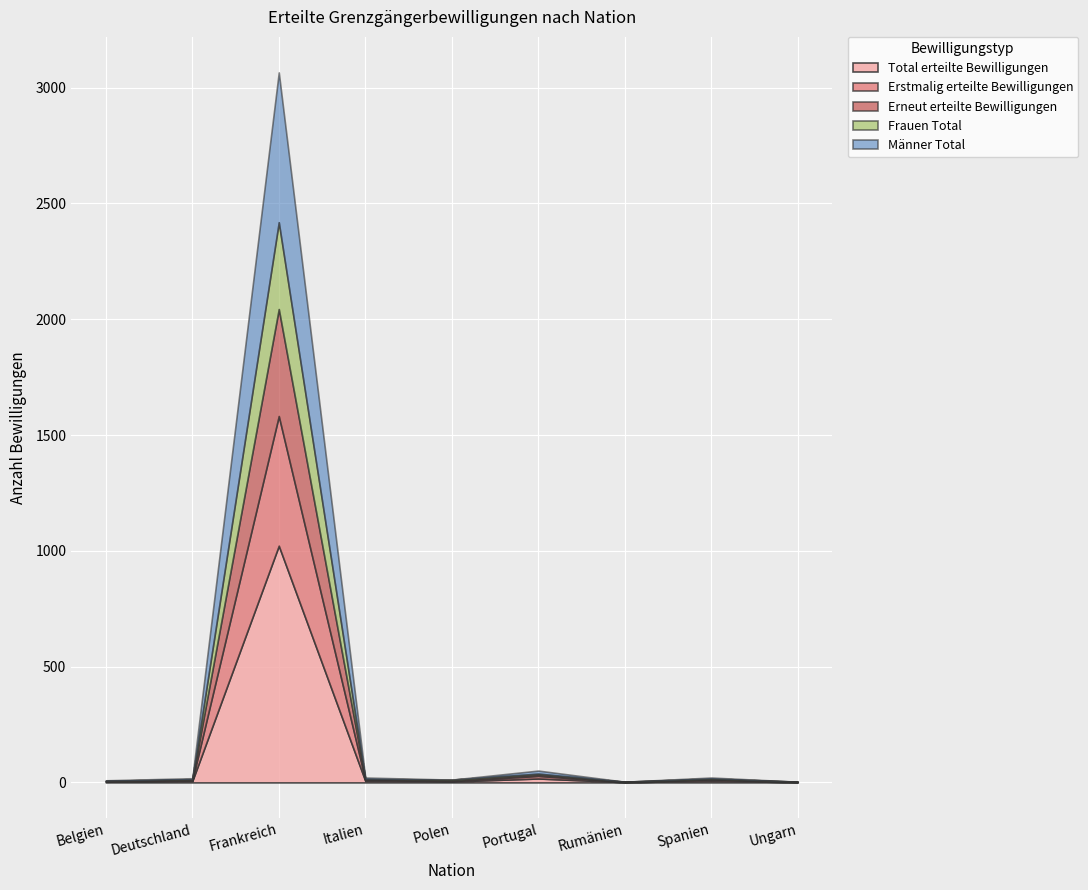

Which category has the lowest value in the Erneut erteilte Bewilligungen series?

Rumänien